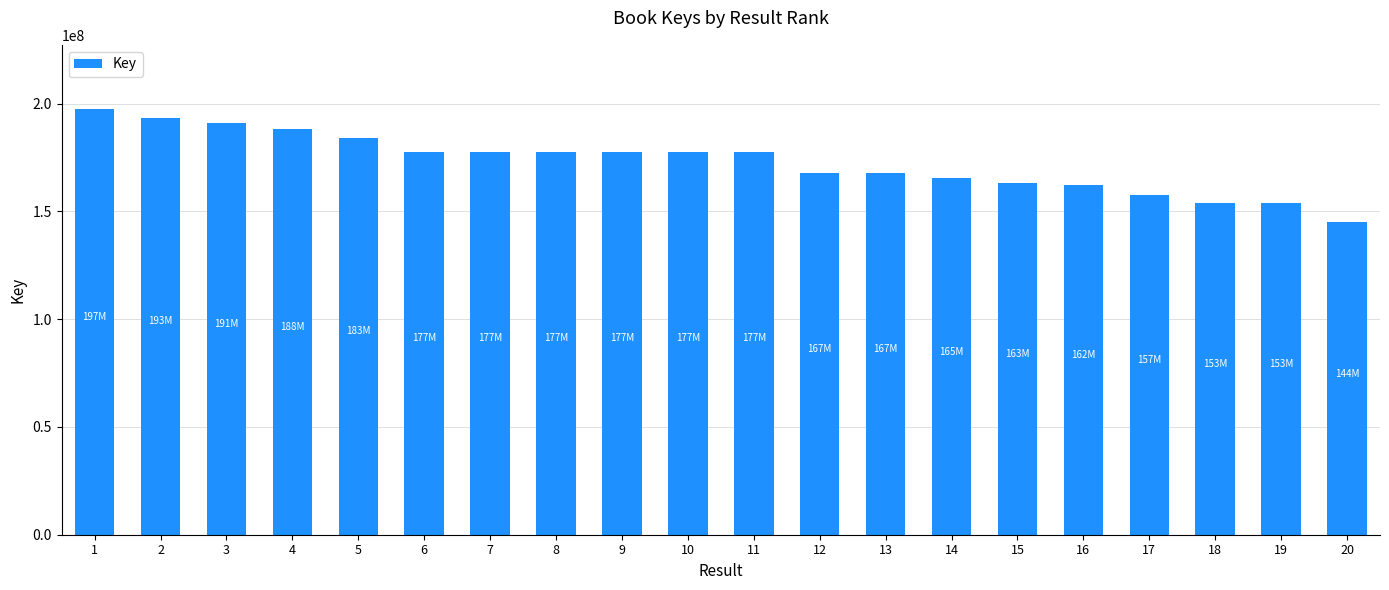

The value at 18 is 39522185. True or false?

False